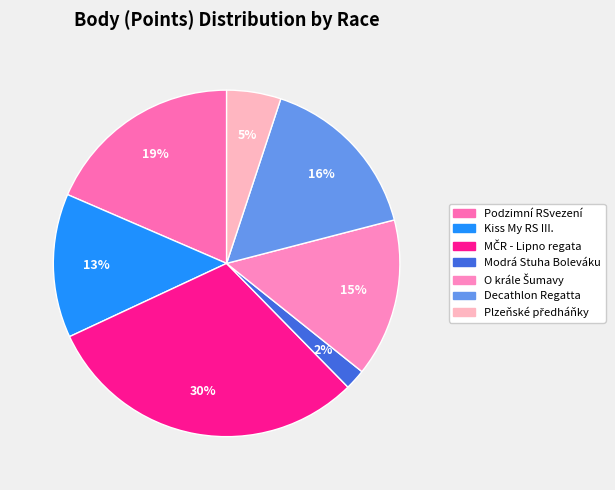

Count the number of slices in the pie.

7